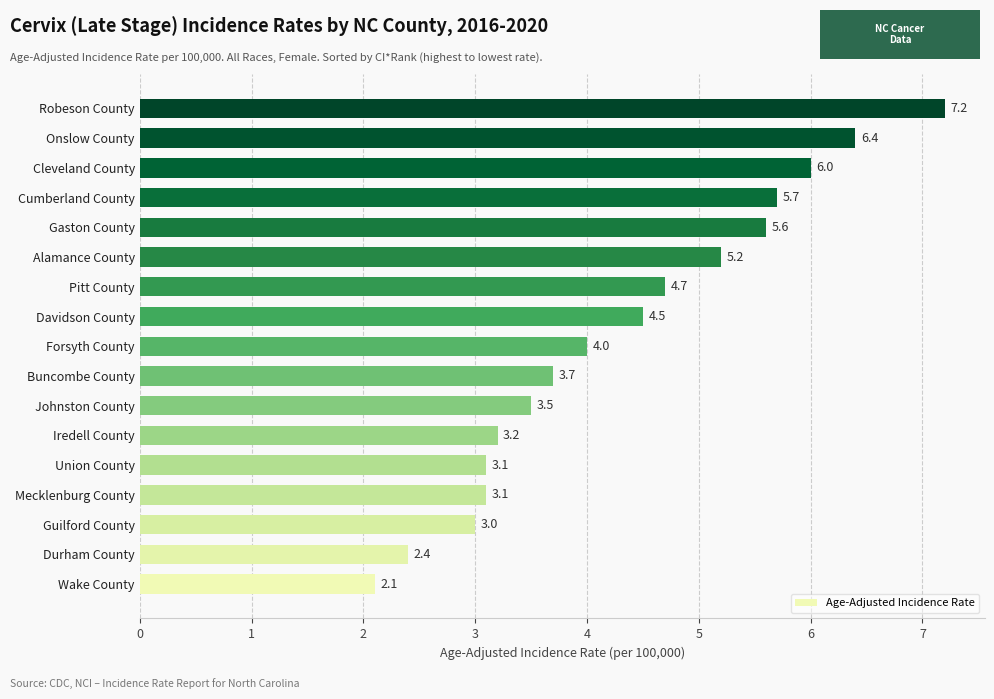

What is the sum of all values?

73.4